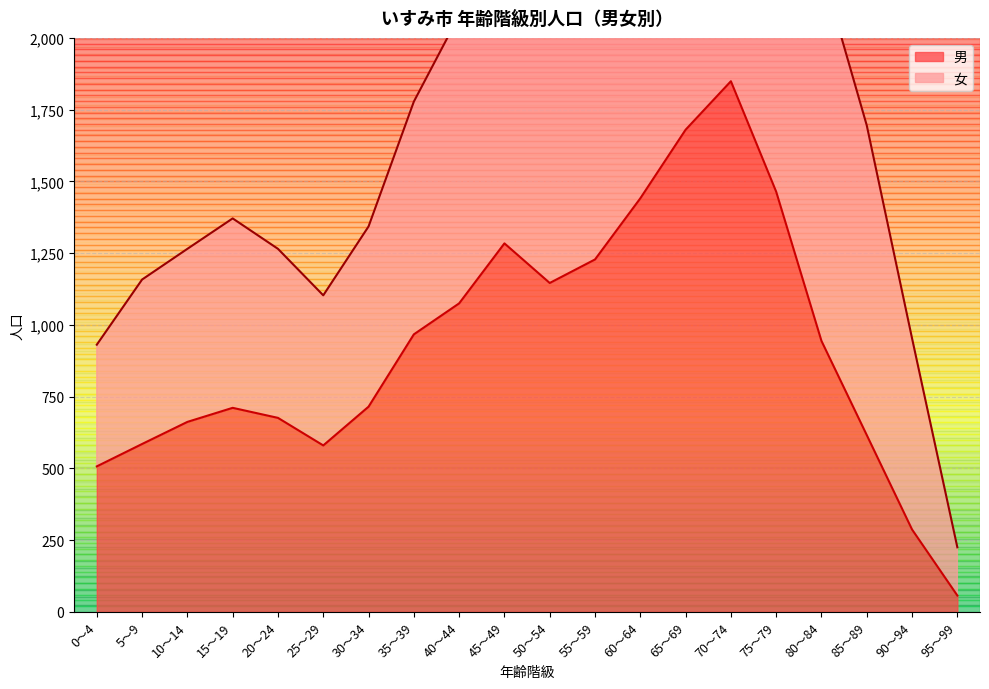

What is the value of the 女 point at the 13th from the left?

2796